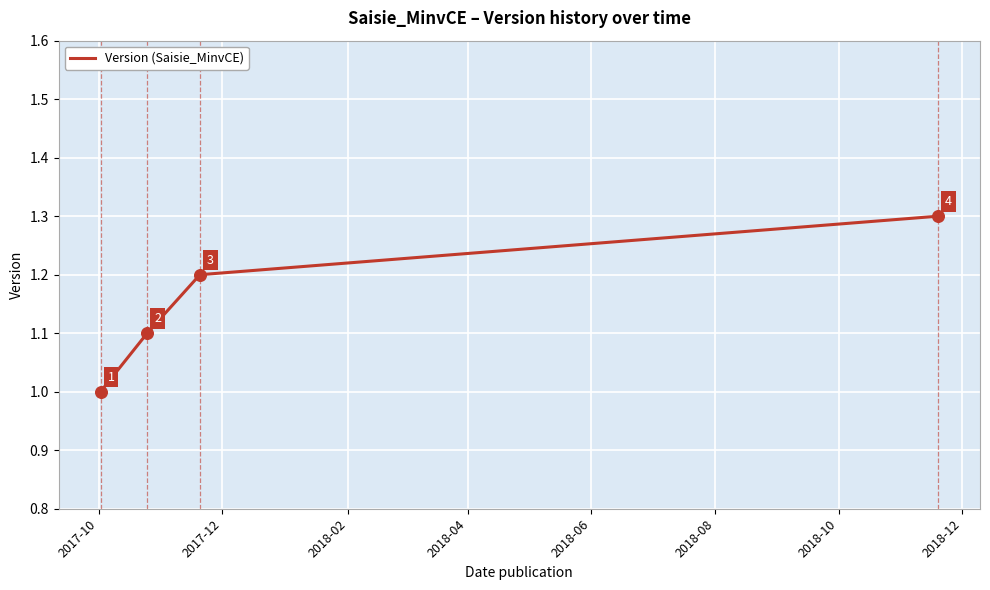

What is the smallest value displayed?

1.0